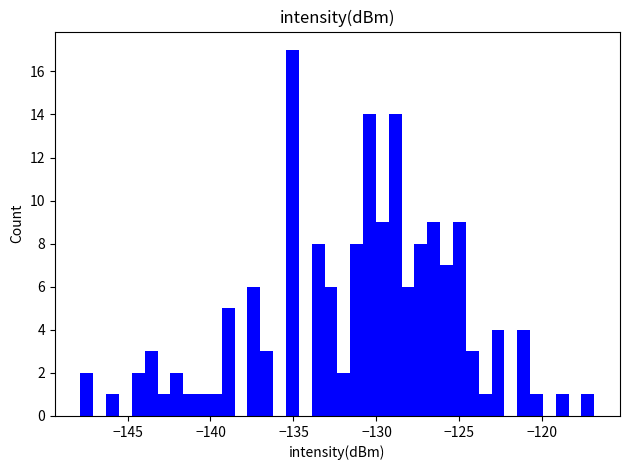

Around what value on the x-axis is the tallest bar? Give the approximate position of its centre, as read against the axis.

-135.0